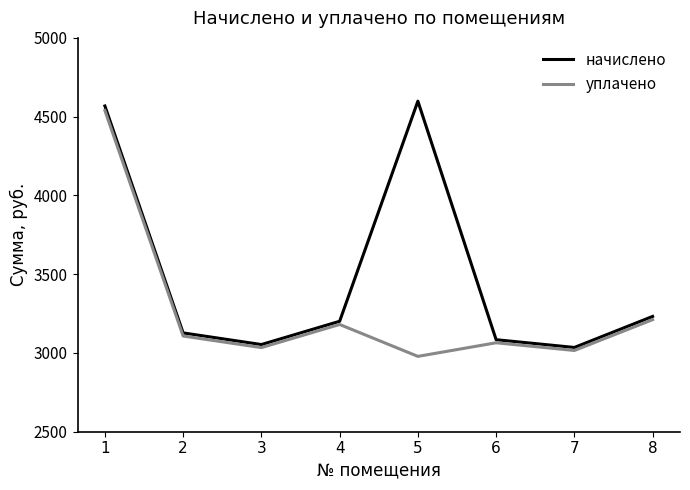

Which category has the lowest value across all series?

5